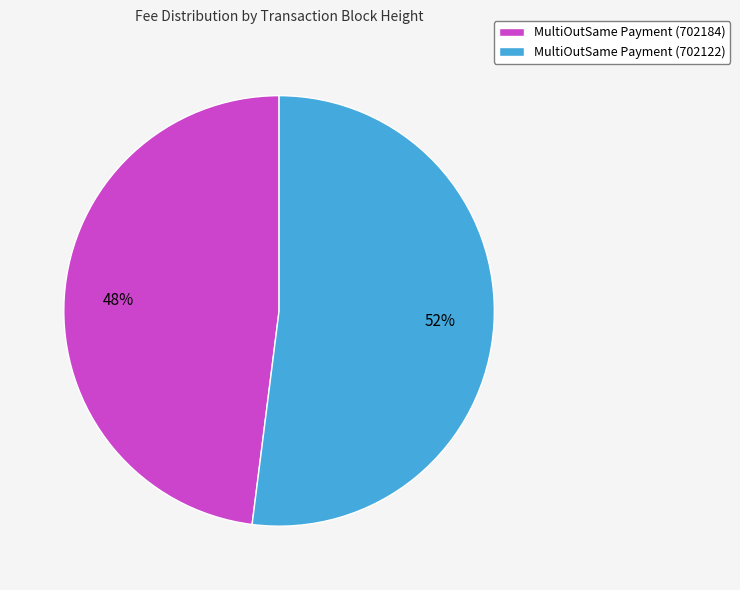

Is it true that MultiOutSame Payment (702122) is 52% of the pie?

True